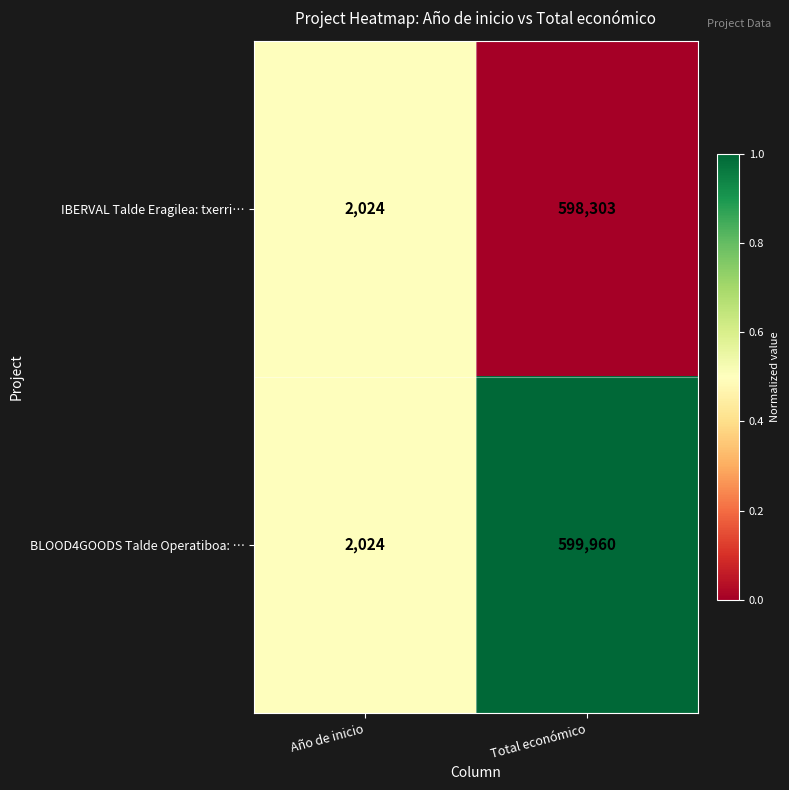

At which label does BLOOD4GOODS Talde Operatiboa: … reach its minimum?

Año de inicio